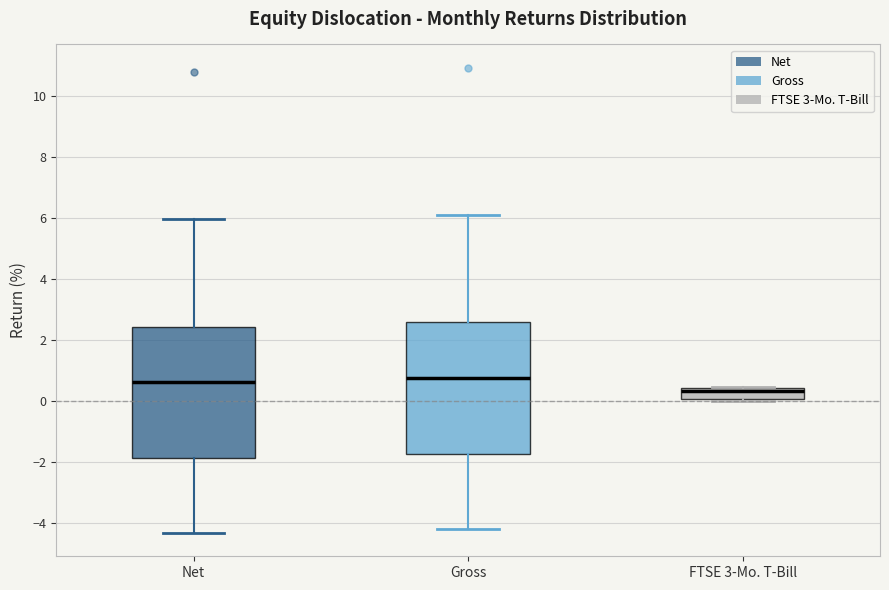

Reading left to right, transcribe this box plot: for each box, give where its median line is, the range the box spans, and where its two whiskers end, as read against the y-axis. The values are not printed on the chart, so give them approximately, as read against the axis.

Net: median 0.6, box -1.8 to 2.4, whiskers -4.4 to 6.0
Gross: median 0.8, box -1.8 to 2.6, whiskers -4.2 to 6.2
FTSE 3-Mo. T-Bill: median 0.4 (just below the box's upper edge), box 0.0 to 0.4, whiskers 0.0 to 0.4